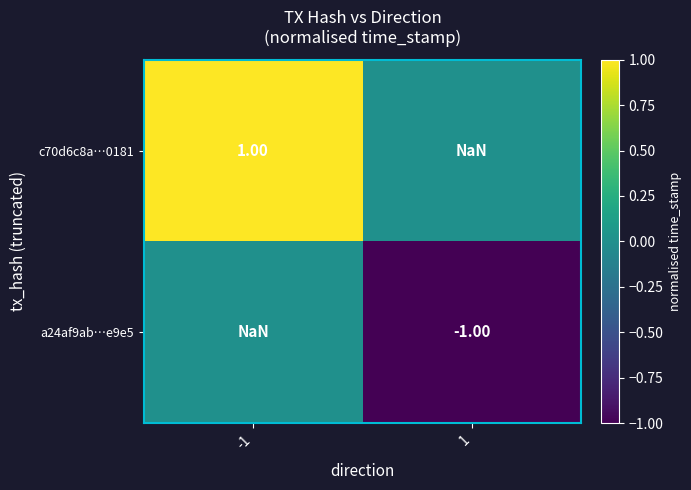

Is the value of c70d6c8a…0181 at -1 greater than the value of a24af9ab…e9e5 at -1?

No